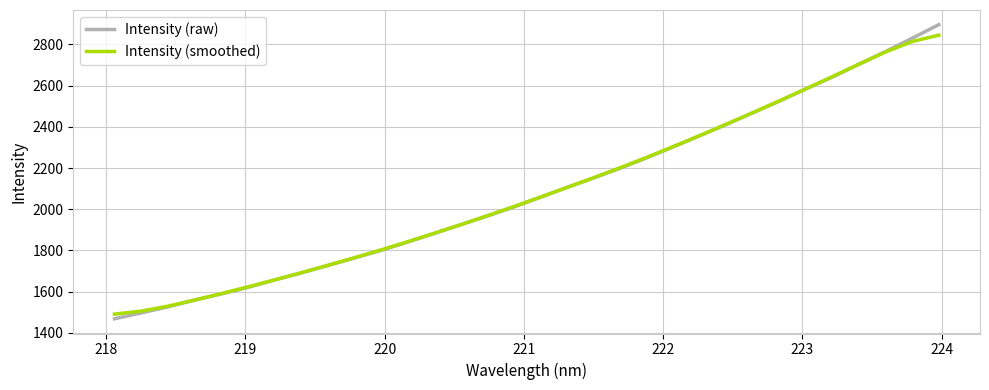

Which series has the largest range (max minus min)?

Intensity (raw)